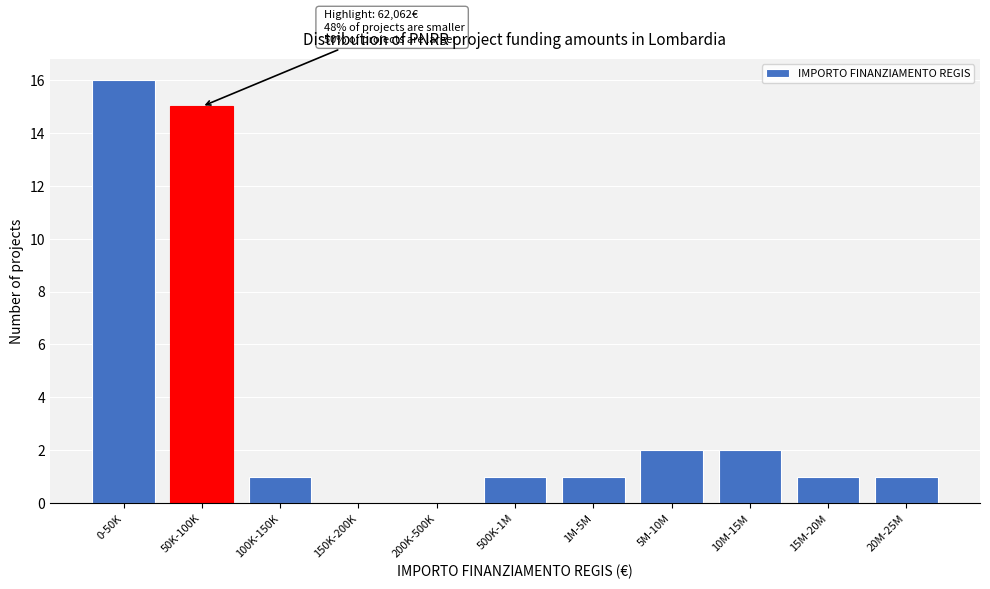

Reading right to left, extract all data points from this chart.

20M-25M=1	15M-20M=1	10M-15M=2	5M-10M=2	1M-5M=1	500K-1M=1	200K-500K=0	150K-200K=0	100K-150K=1	50K-100K=15	0-50K=16